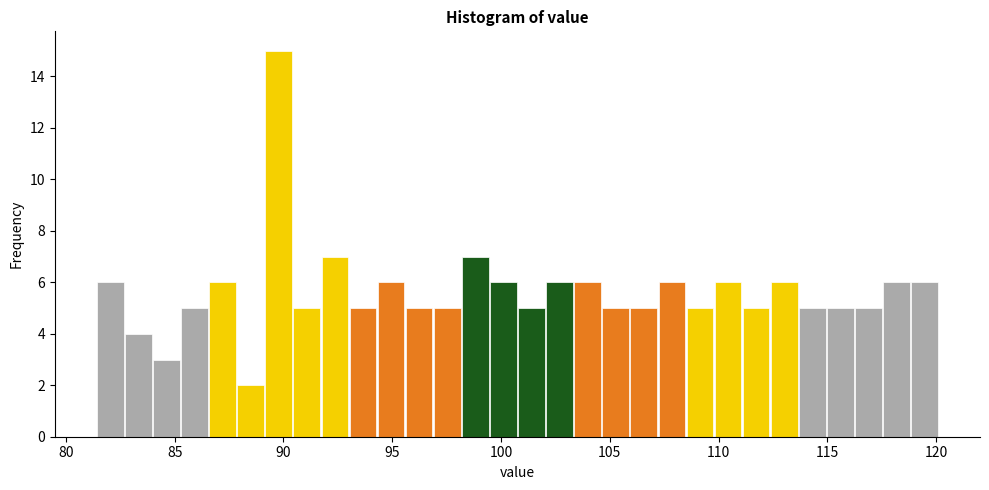

Read against the x-axis, roughly where is the centre of the tallest bar?

90.0